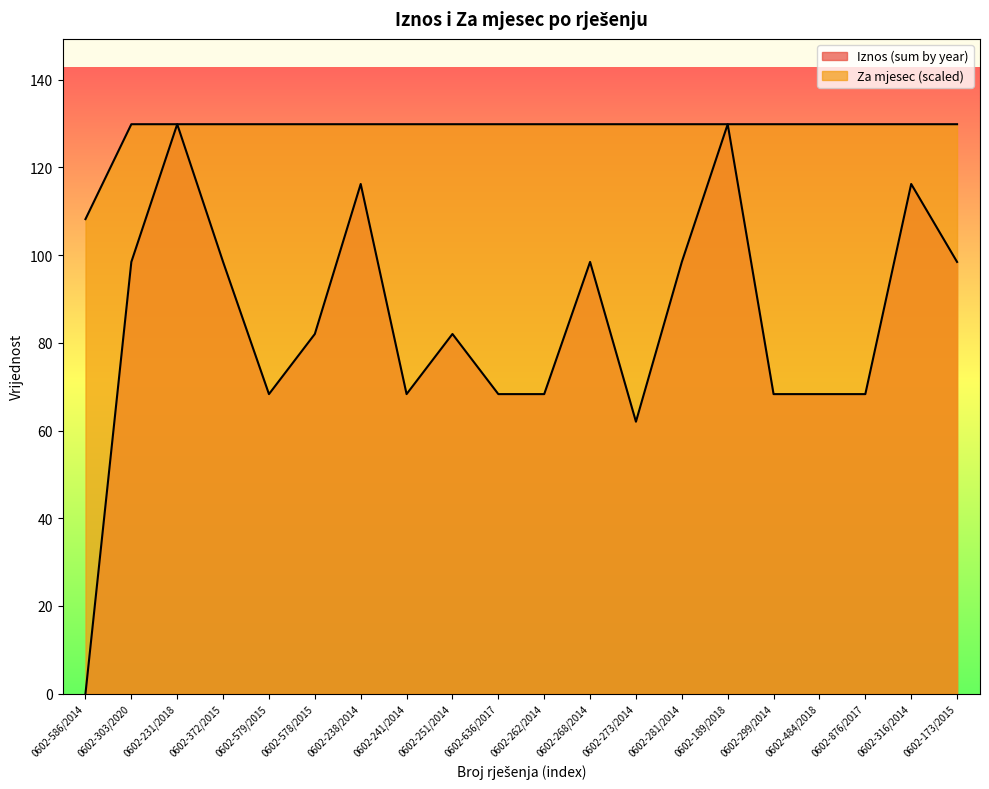

Between 0602-251/2014 and 0602-316/2014, which series saw the biggest shift?

Iznos (sum by year)